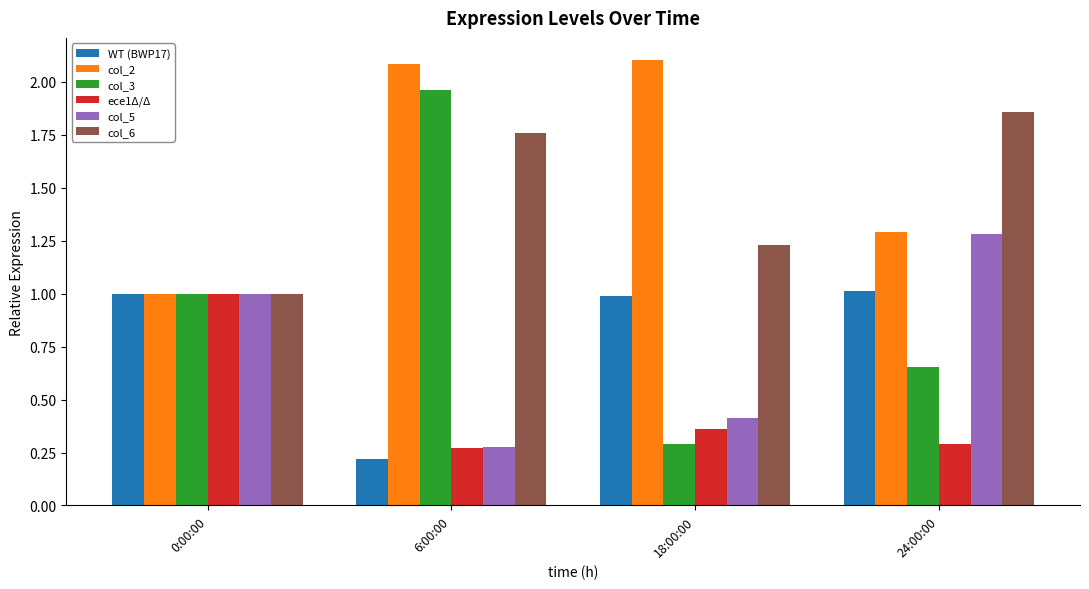

At which label is WT (BWP17) closest to 0?

6:00:00